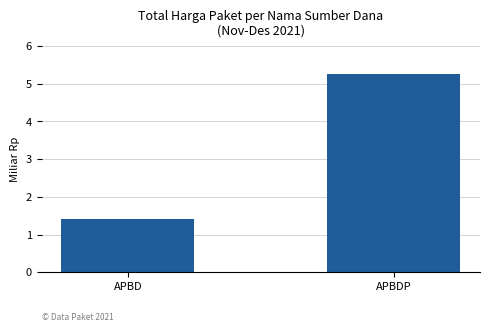

Which has a higher value, APBDP or APBD?

APBDP